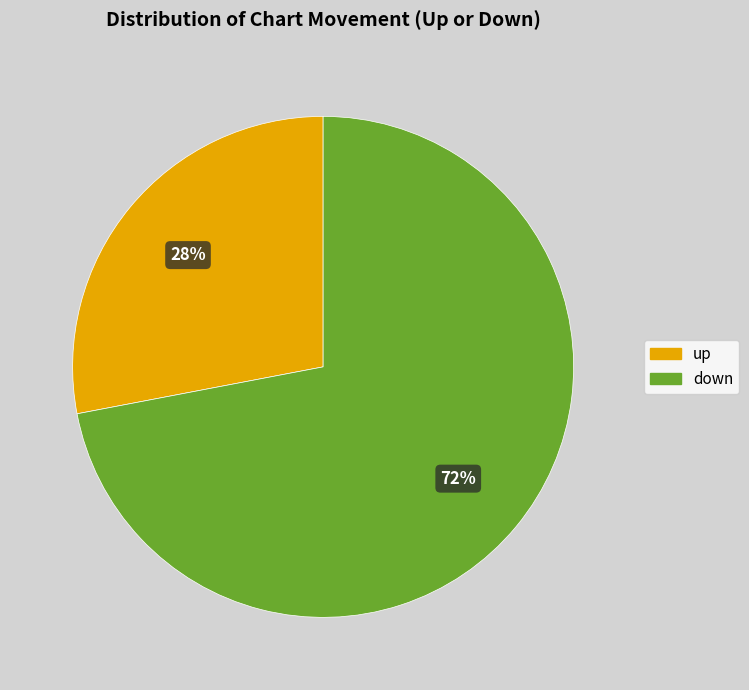

Rank the categories by value from lowest to highest.

up, down